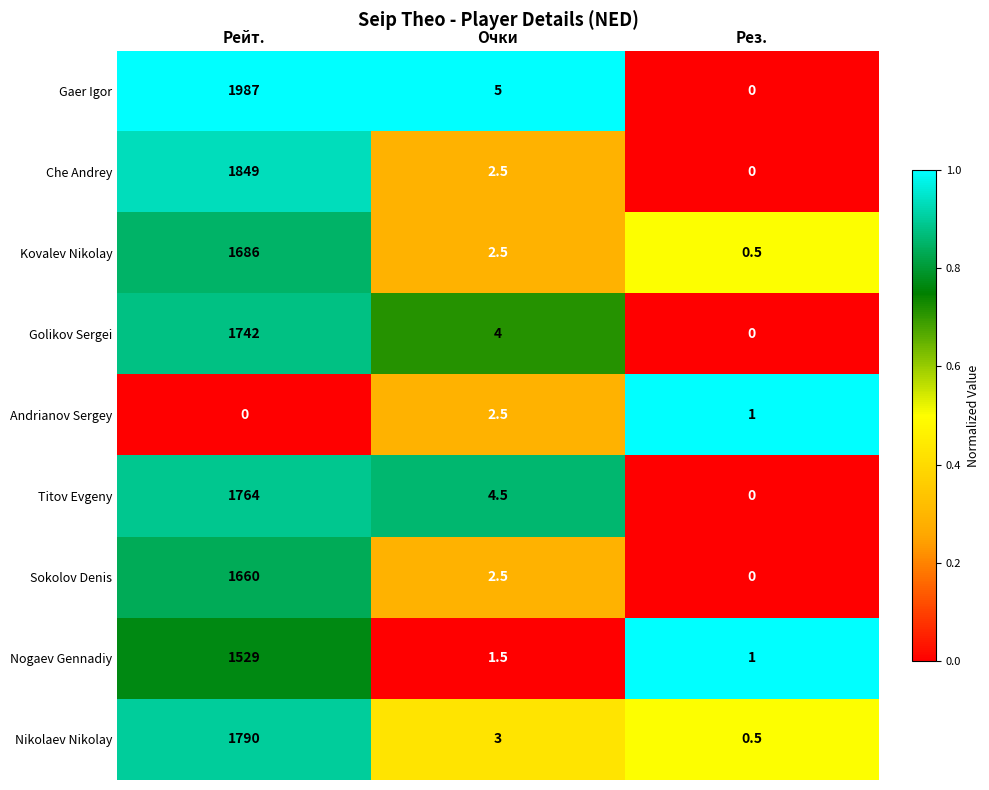

Is it true that Nogaev Gennadiy equals 1.0 at Рез.?

True